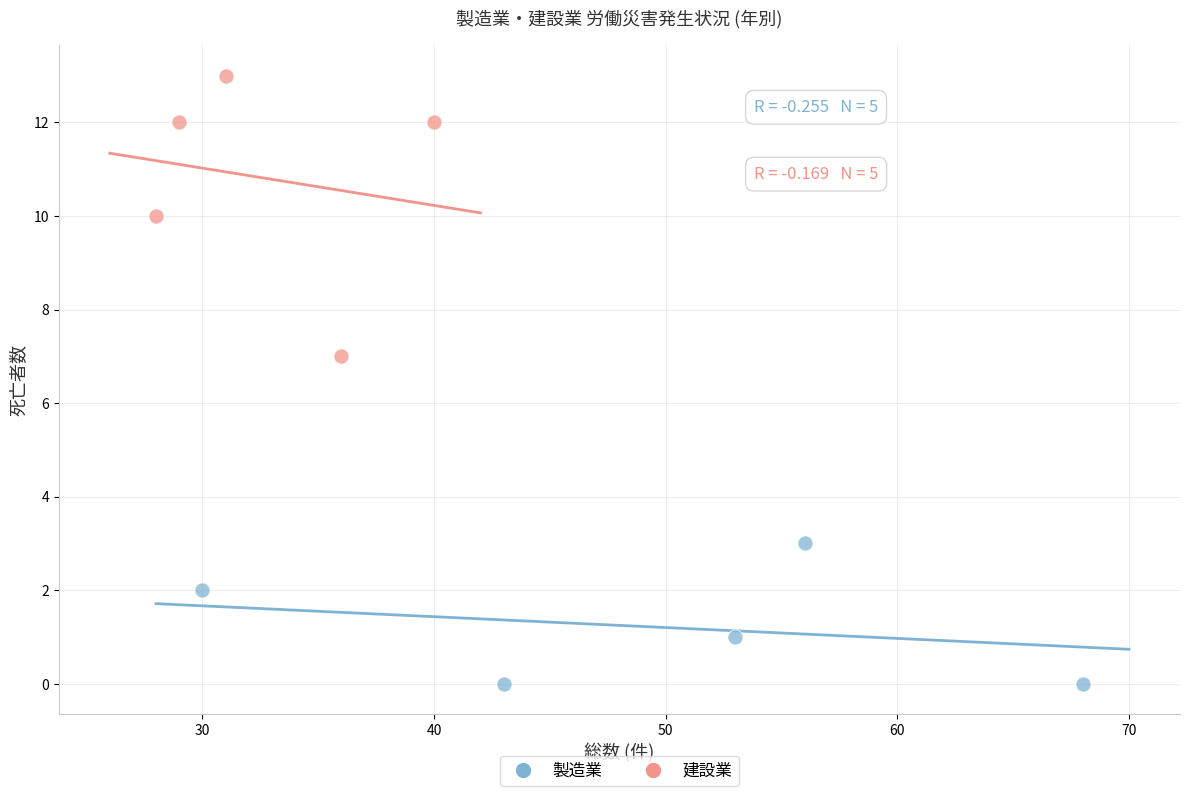

Which series has the largest Y range (max minus min)?

建設業